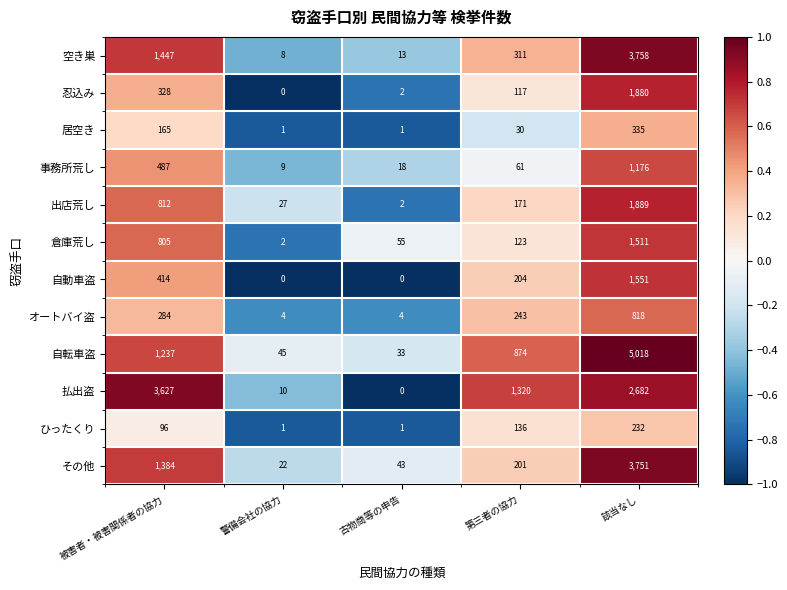

At how many categories does at least one series exceed 0?

5